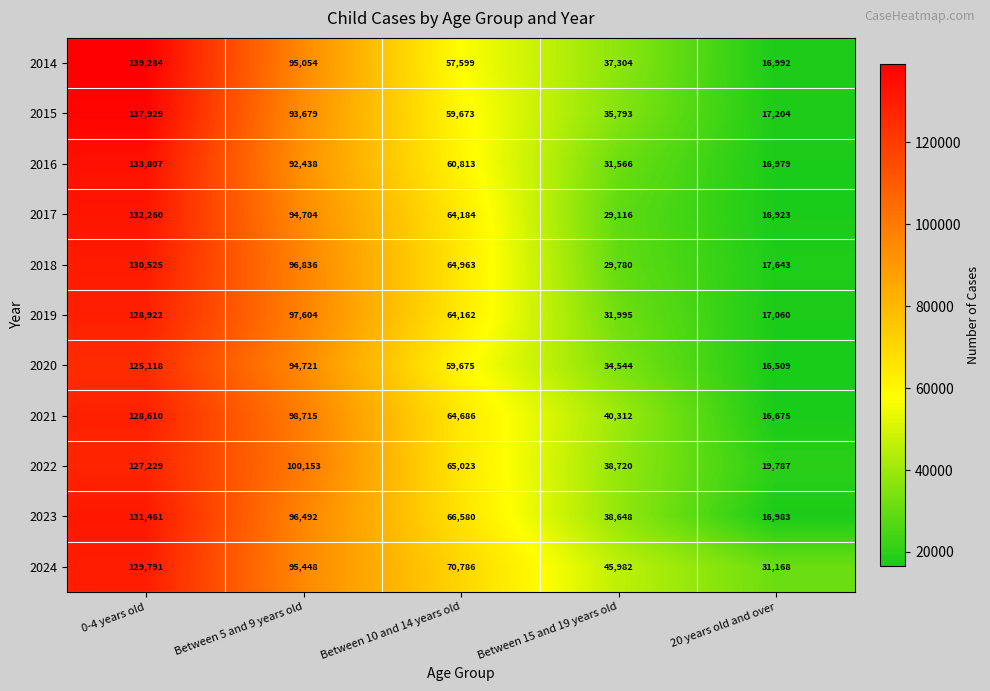

At which label is 2024 closest to 80479?

Between 10 and 14 years old